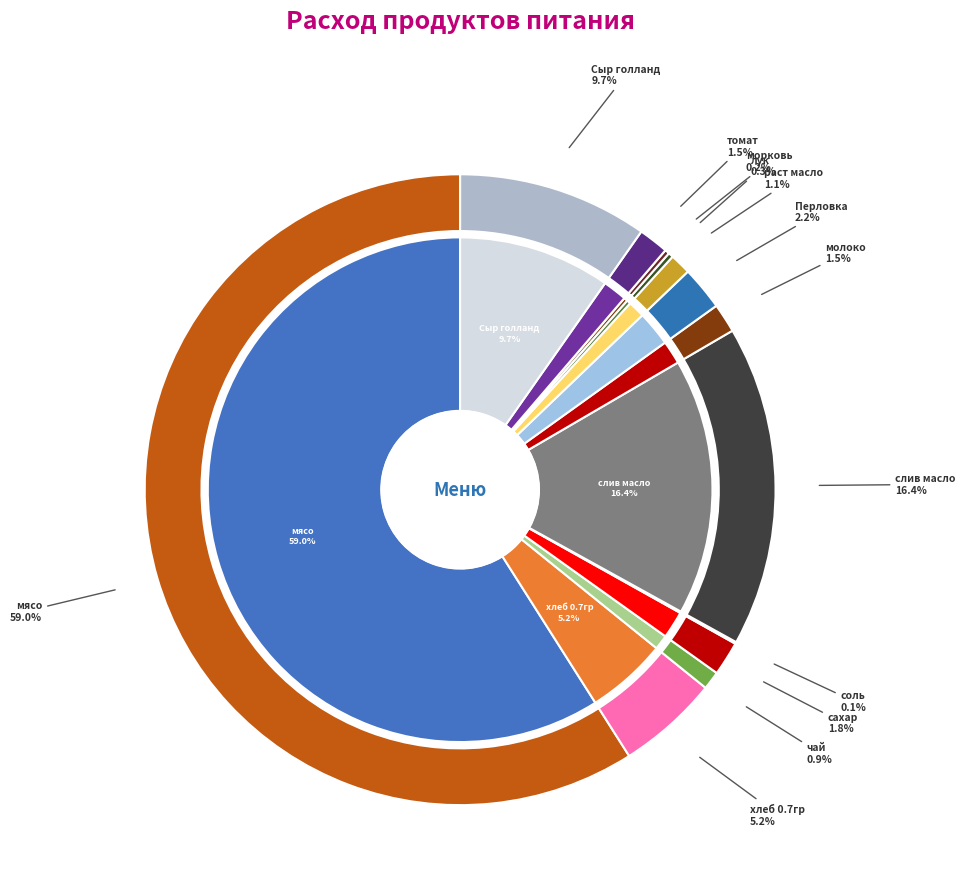

What is the total percentage of томат and раст масло?

2.6%